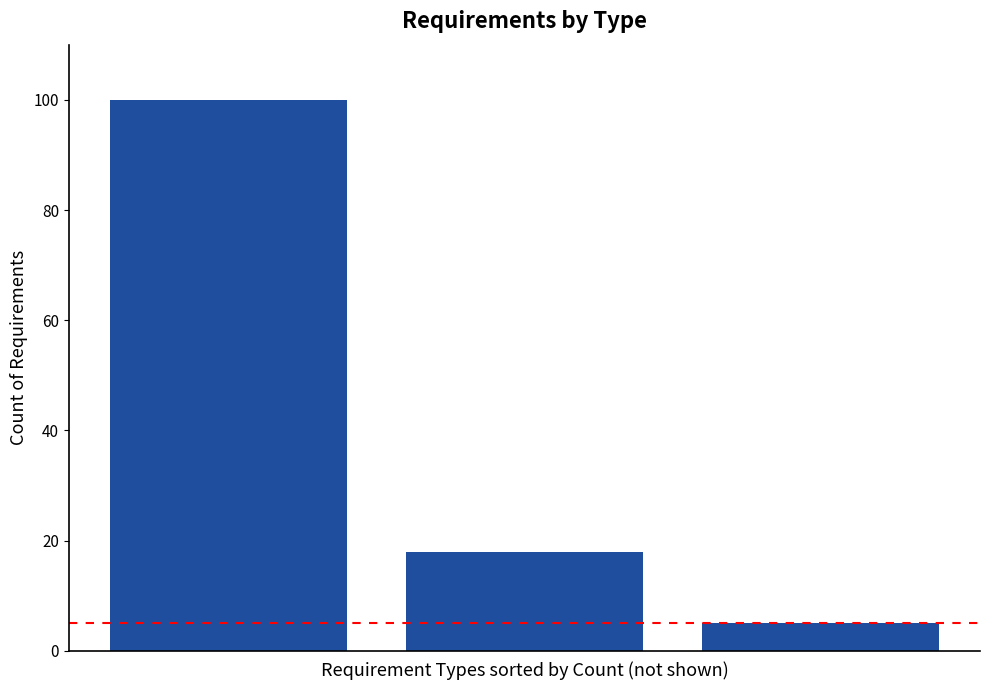

Are the bars grouped side by side (vs. stacked)?

No